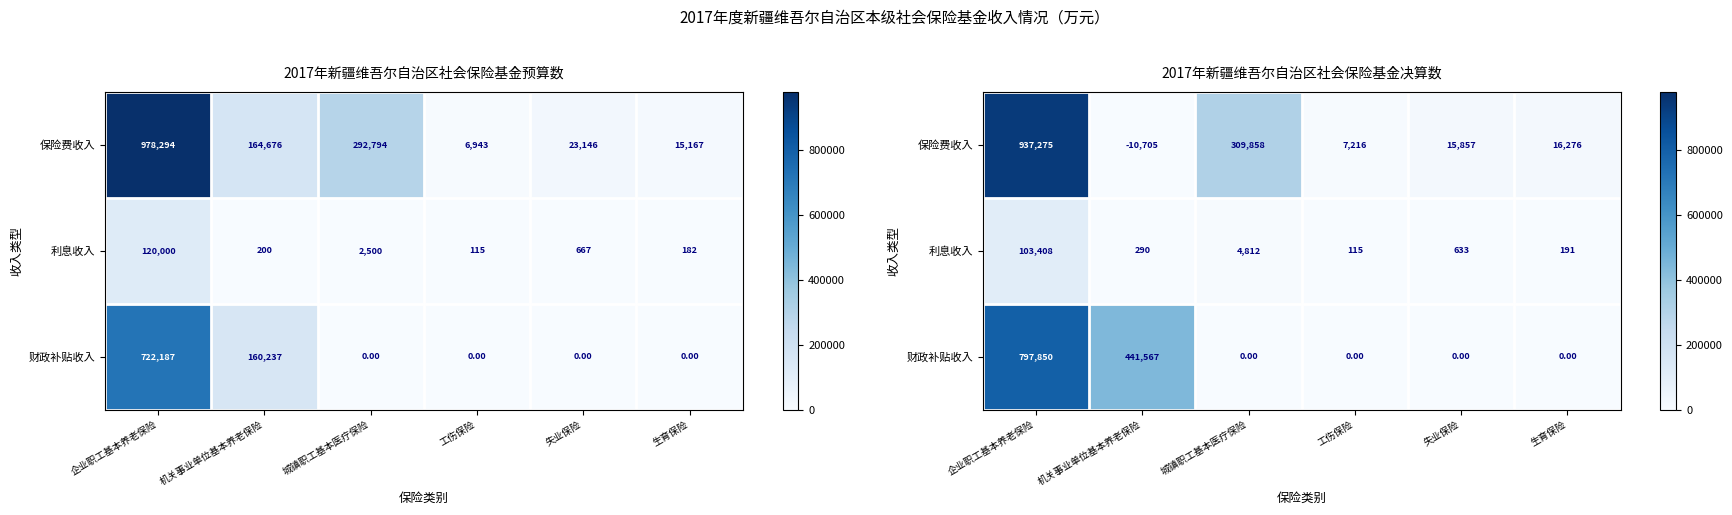

At how many categories does at least one series exceed 636200?

1